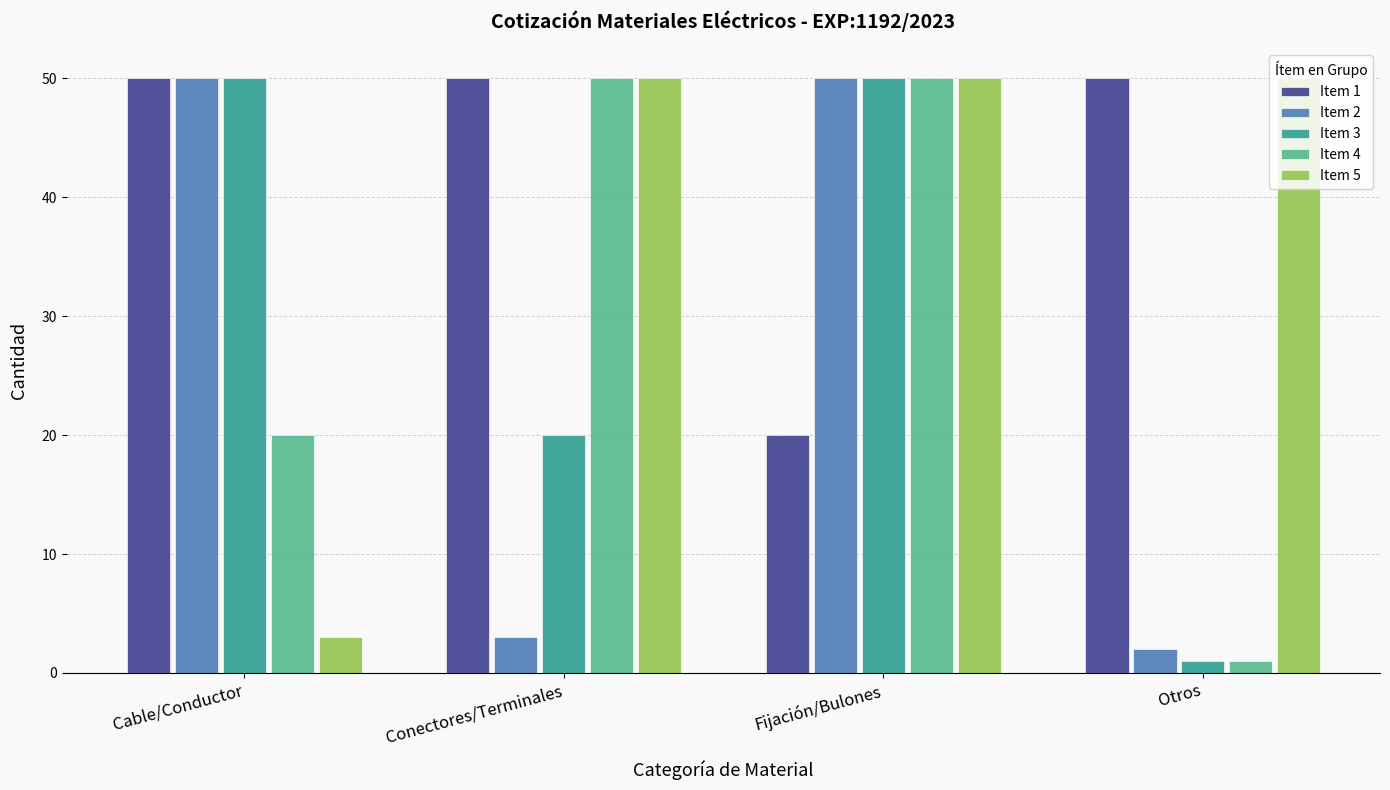

The value of Item 5 at Fijación/Bulones is 50. True or false?

True